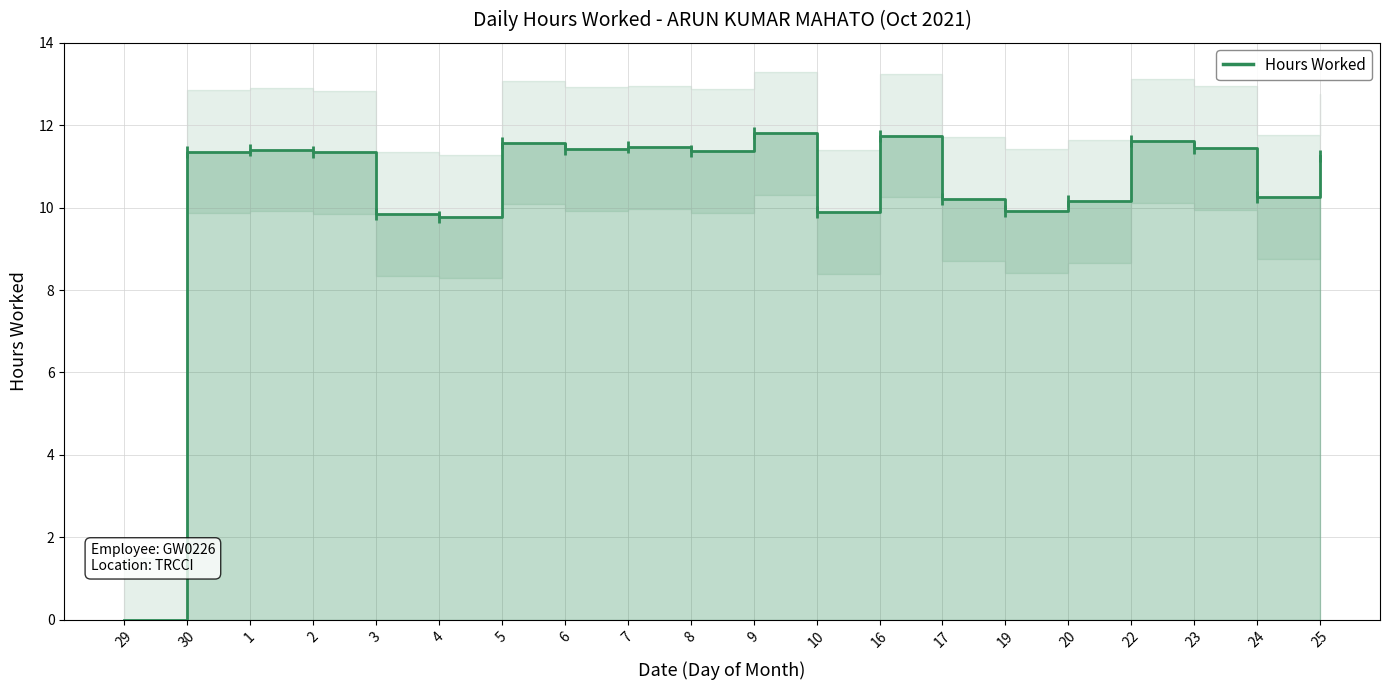

List the labels in order of value, largest first.

9, 16, 22, 5, 7, 23, 6, 1, 8, 30, 2, 25, 24, 17, 20, 19, 10, 3, 4, 29